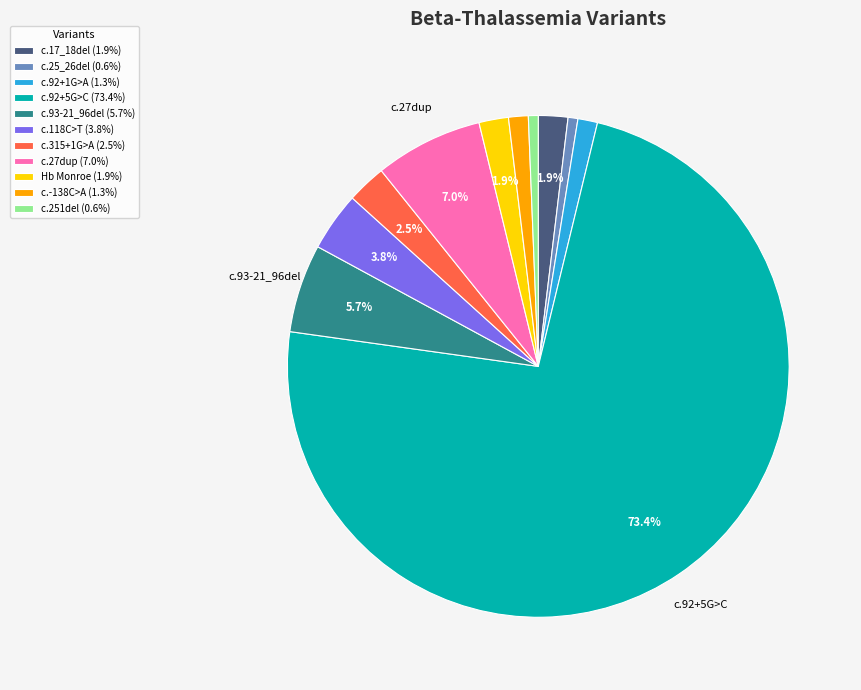

Does any single category account for the majority?

Yes